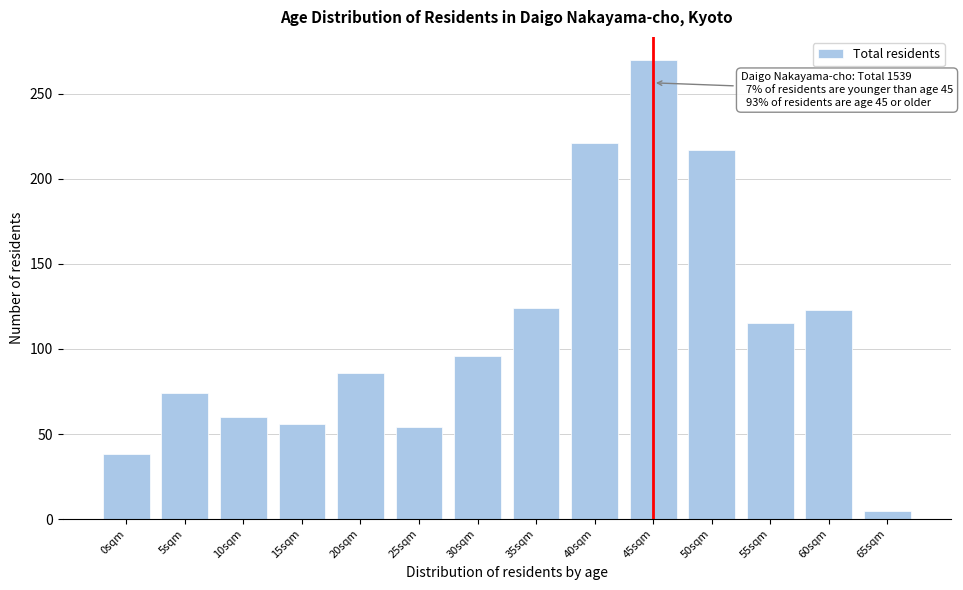

At which category does the chart reach its minimum across all series?

65sqm